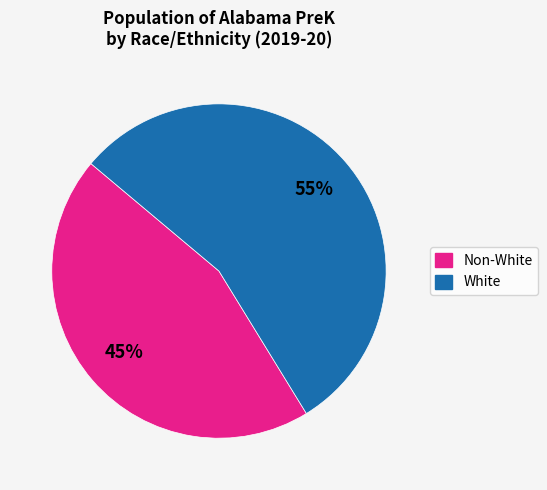

To the nearest percent, what portion does White represent?

55%